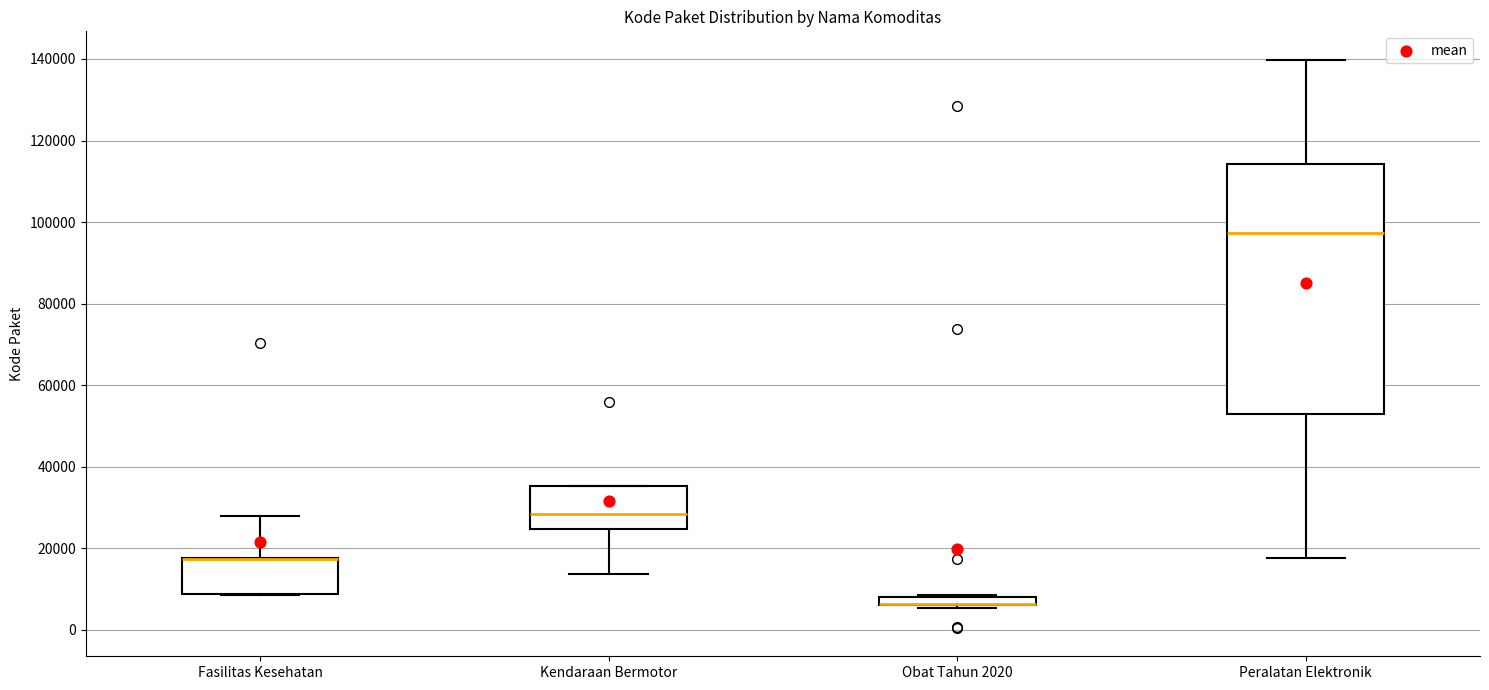

Which box is the tallest, from its lower edge to its upper edge?

Peralatan Elektronik